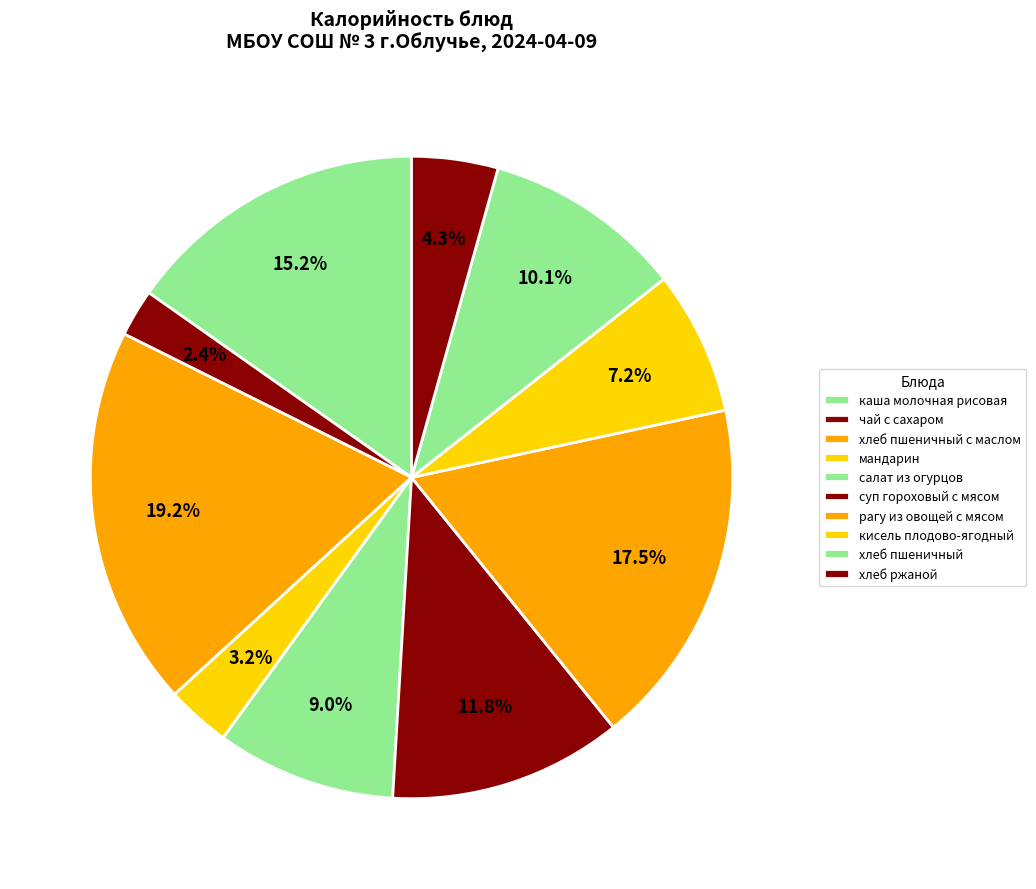

Count the number of slices in the pie.

10